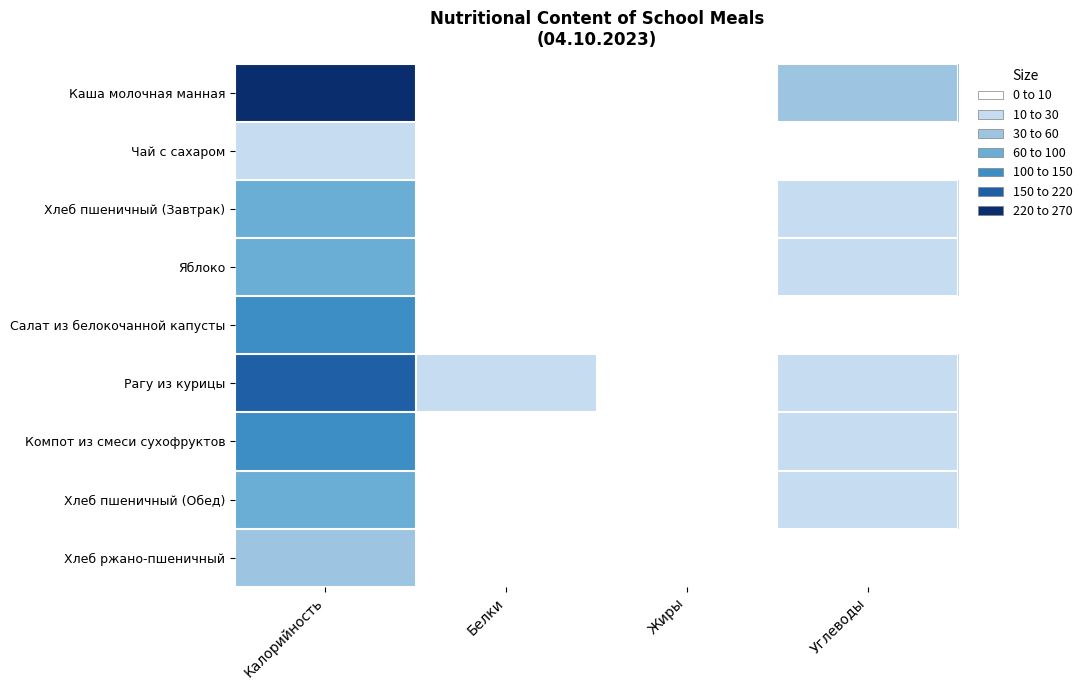

At which category is the sum across all series the highest?

Калорийность